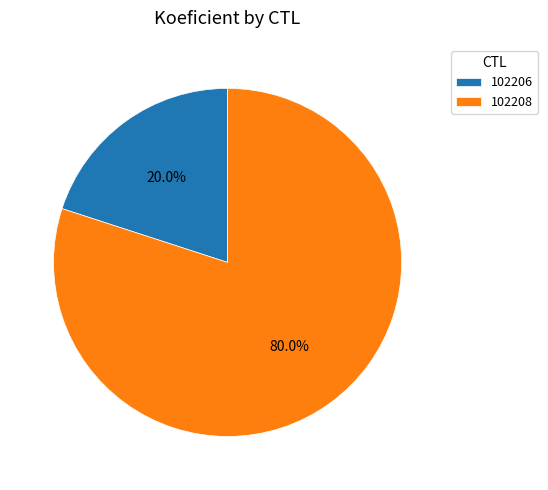

Is it true that 102208 is 80% of the pie?

True